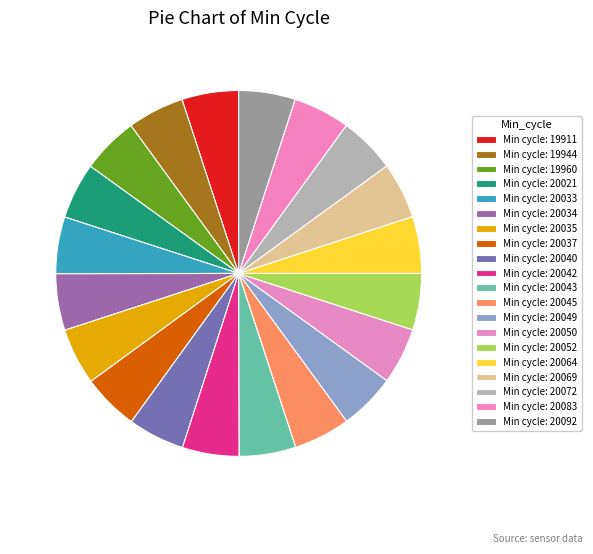

How many segments does this pie chart have?

20